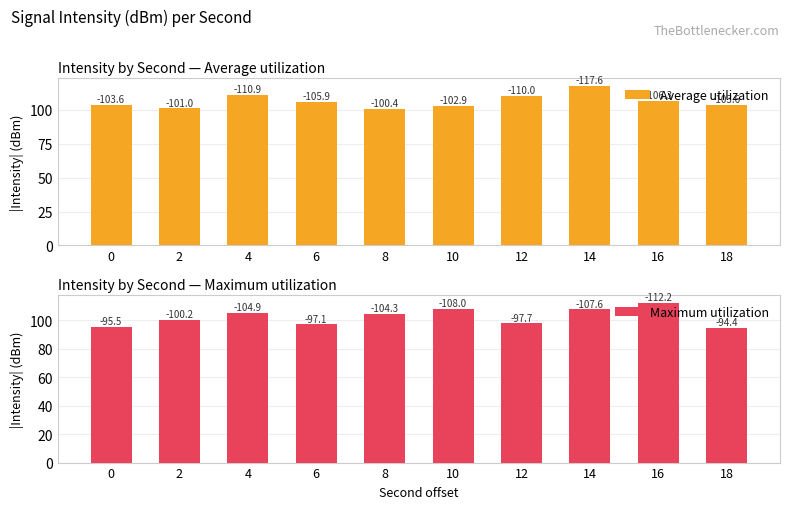

What is the difference between the highest and lowest values at 12?

12.3